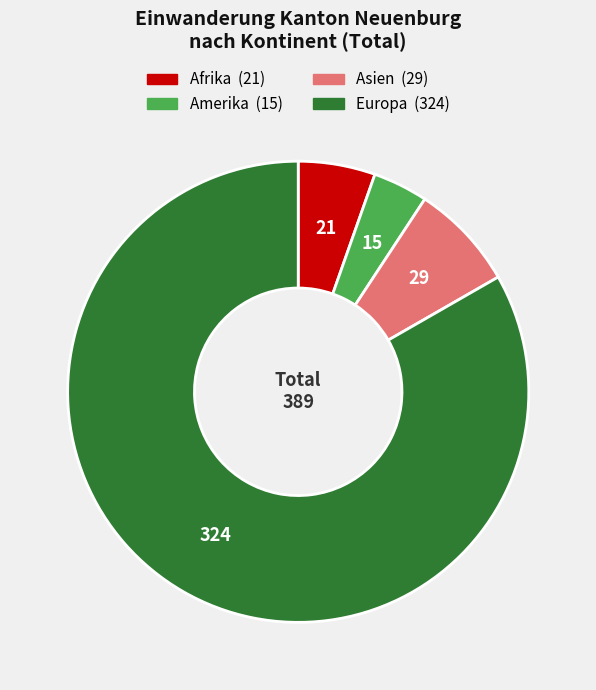

Count the number of slices in the pie.

4